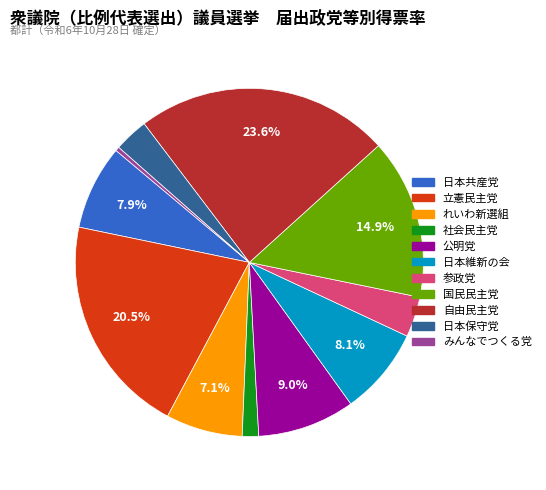

What percentage is NOT represented by 立憲民主党?

79.5%